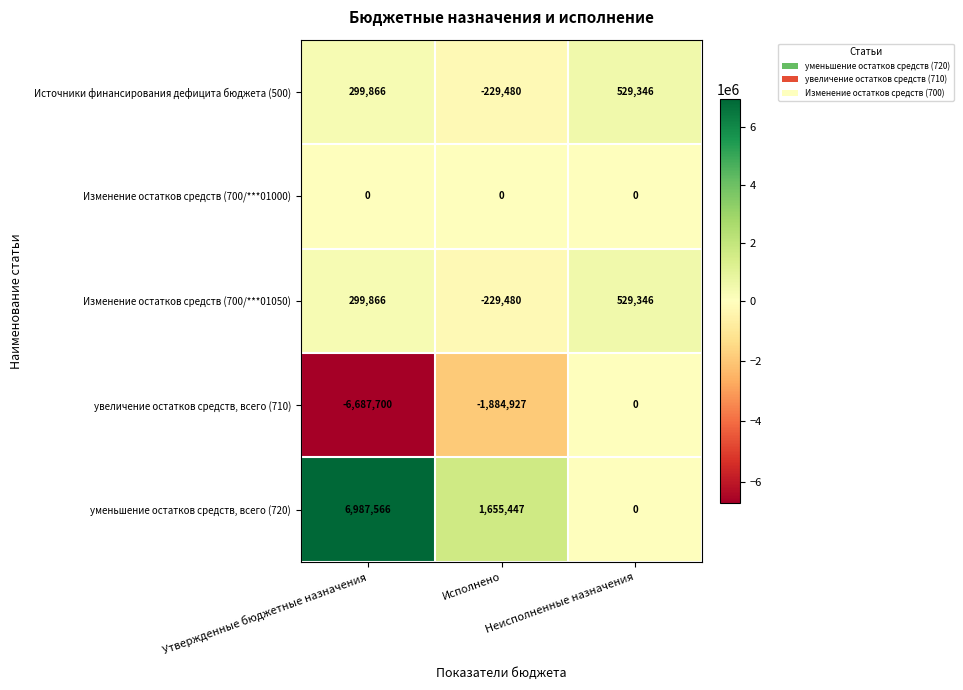

Between Исполнено and Неисполненные назначения, which series saw the biggest shift?

увеличение остатков средств, всего (710)